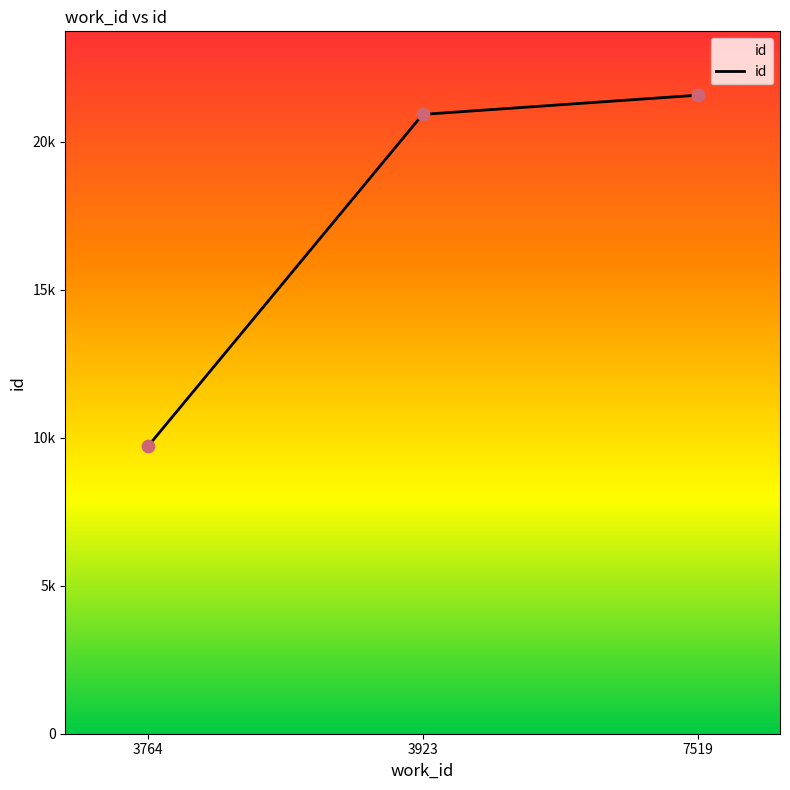

What is the ratio of the value at 7519 to the value at 3923?

1.0